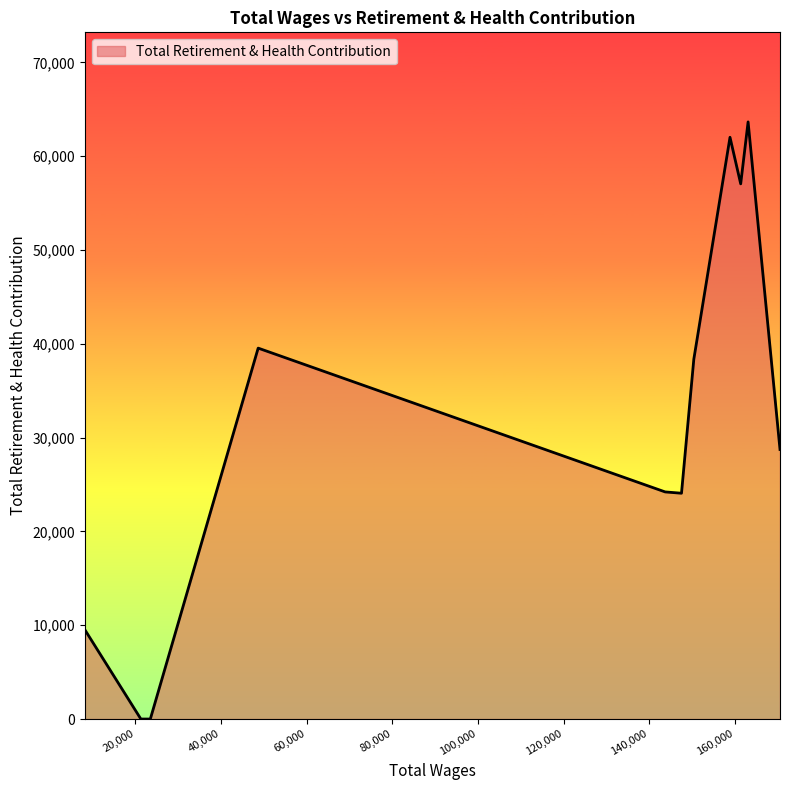

What is the difference between the maximum and minimum values?

63661